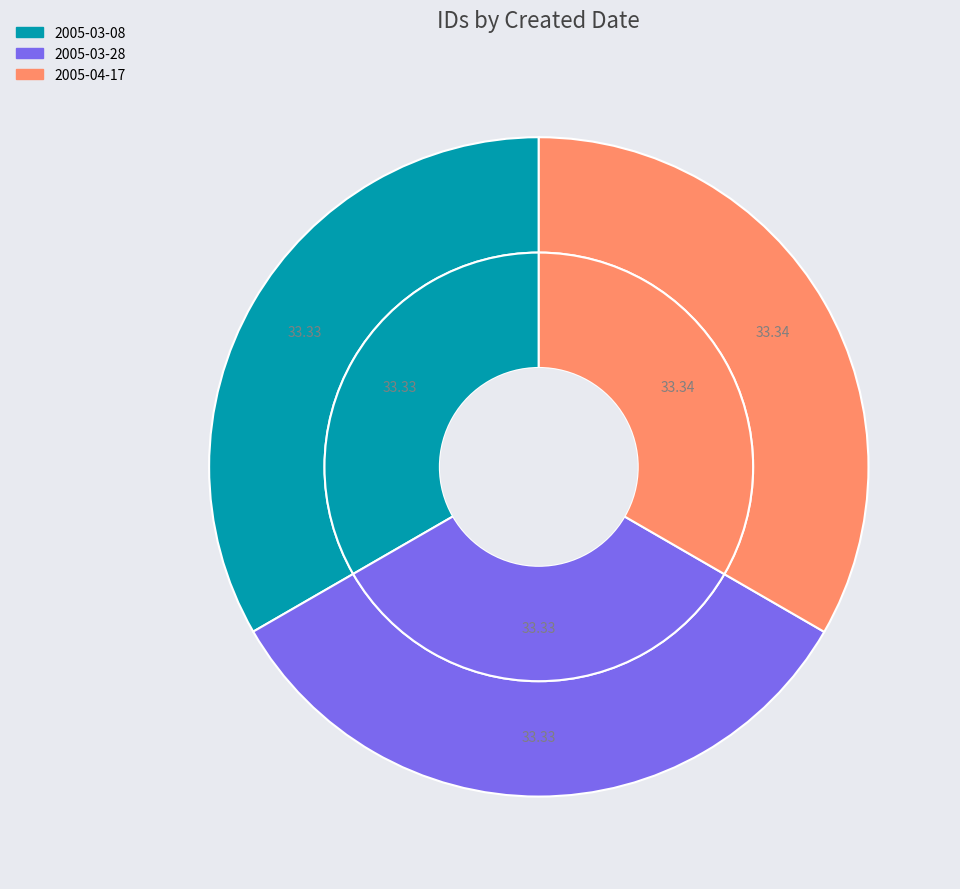

How many slices are in this pie chart?

3